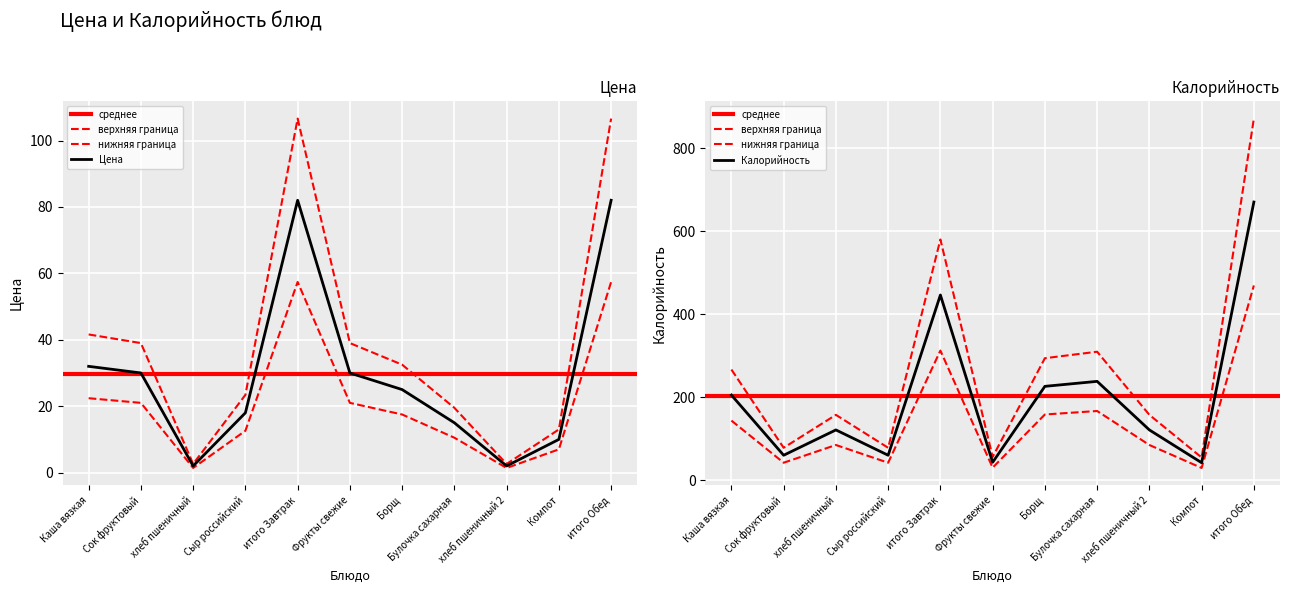

What is the average value of the Цена series?

29.8